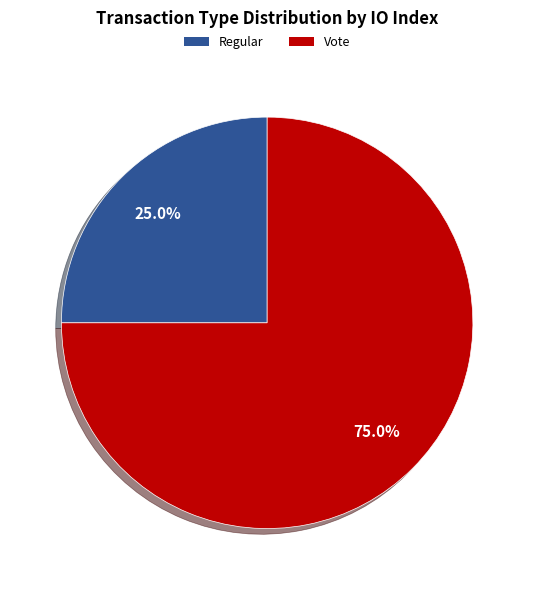

Is it true that Vote is 62% of the pie?

False